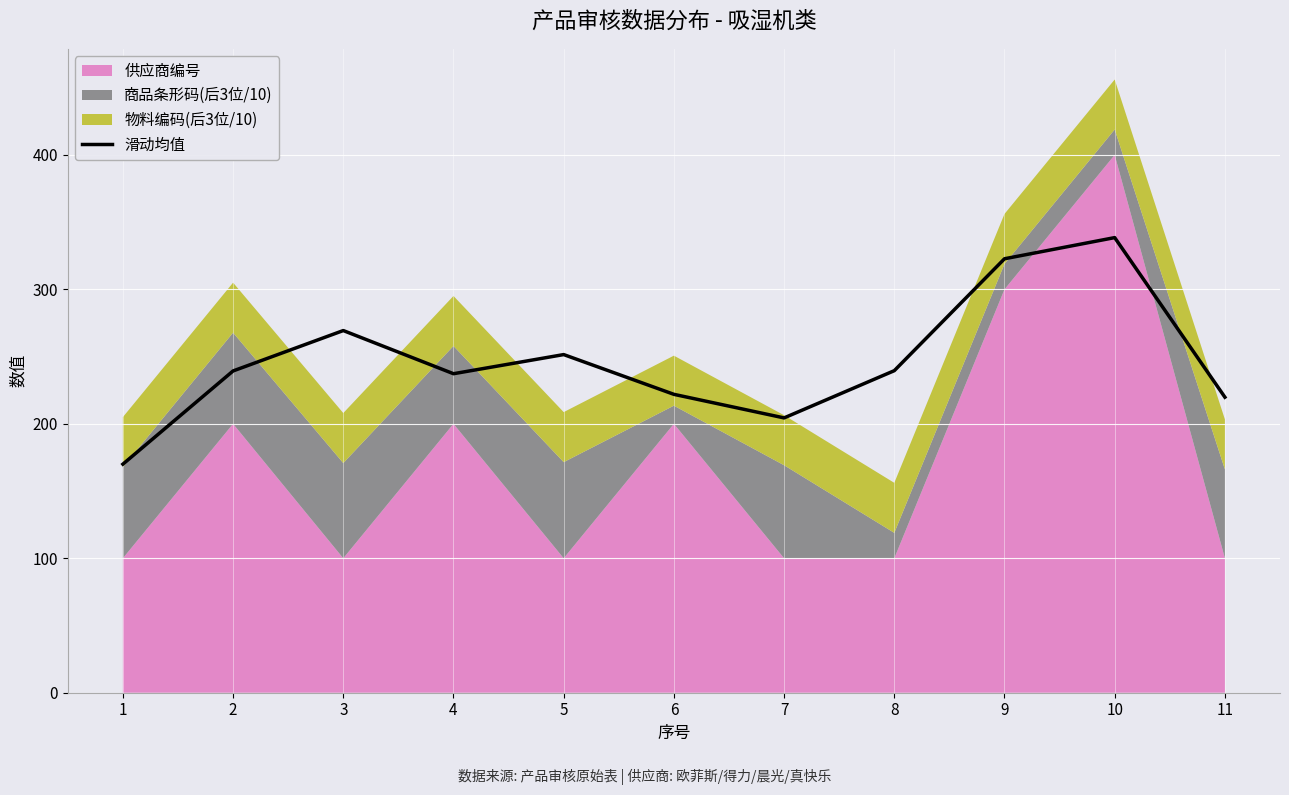

How many lines are shown in the chart?

1